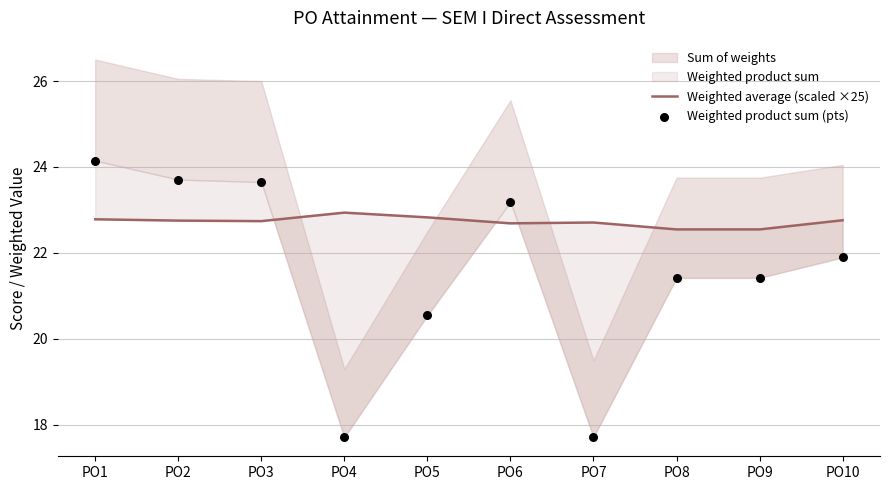

What is the total value across all series at PO5?

43.4